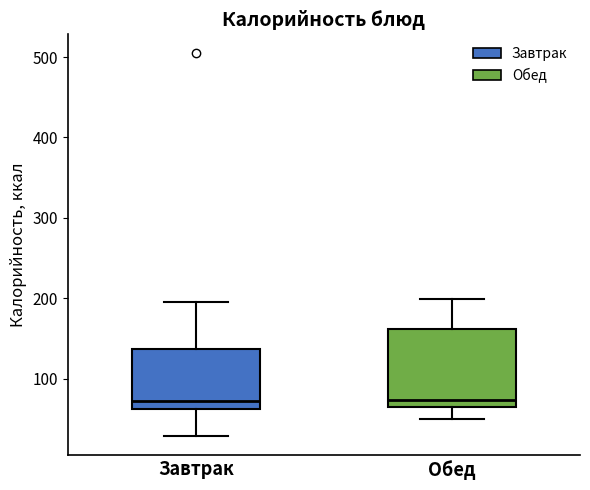

Reading left to right, transcribe this box plot: for each box, give where its median line is, the range the box spans, and where its two whiskers end, as read against the y-axis. The values are not printed on the chart, so give them approximately, as read against the axis.

Завтрак: median 70, box 60 to 140, whiskers 30 to 200
Обед: median 70, box 60 to 160, whiskers 50 to 200